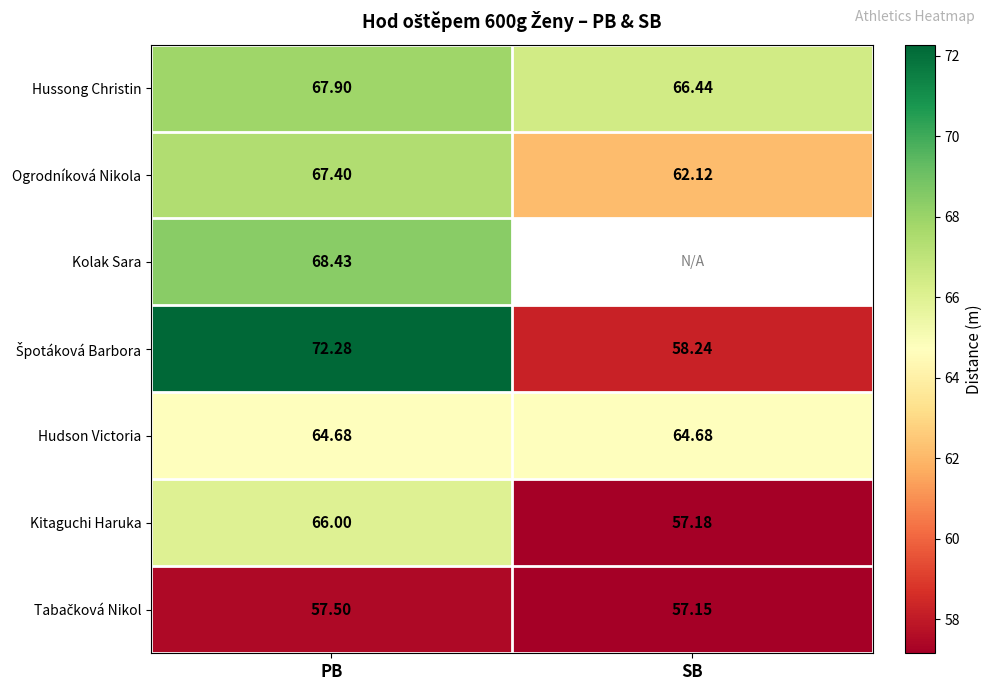

What is the sum of the Hussong Christin values at PB and SB?

134.3